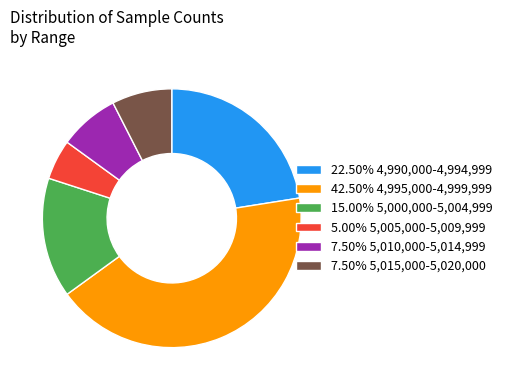

Is there a majority slice in this chart?

No